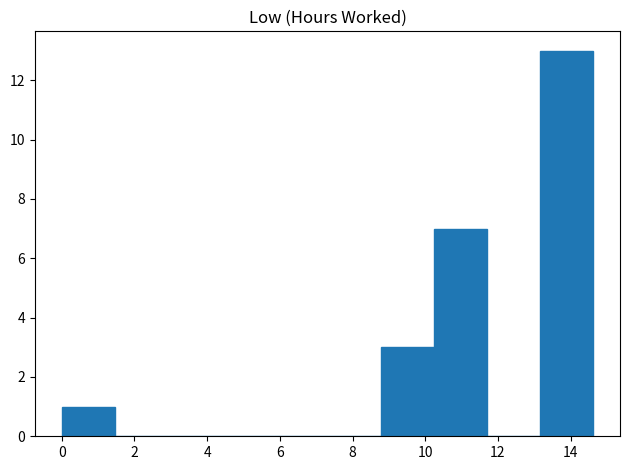

Reading left to right, transcribe this chart: for each bar, give the range it covers on the x-axis and its height. Neither the bar edges nor the heights are printed on the chart, so give them approximately, as read against the axes.

0.0 to 1.4: 1
1.4 to 3.0: 0
3.0 to 4.4: 0
4.4 to 5.8: 0
5.8 to 7.4: 0
7.4 to 8.8: 0
8.8 to 10.2: 3
10.2 to 11.8: 7
11.8 to 13.2: 0
13.2 to 14.6: 13